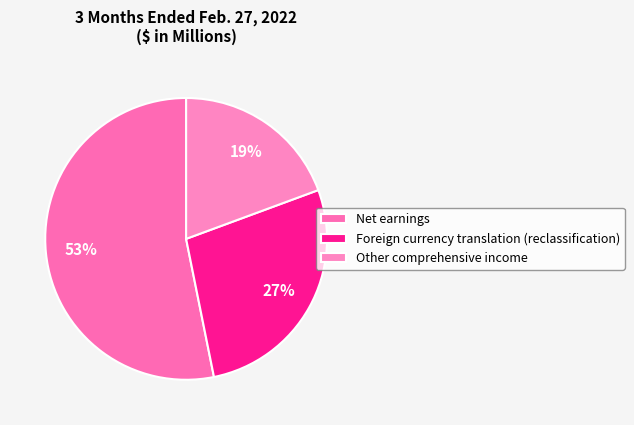

Count the number of slices in the pie.

3